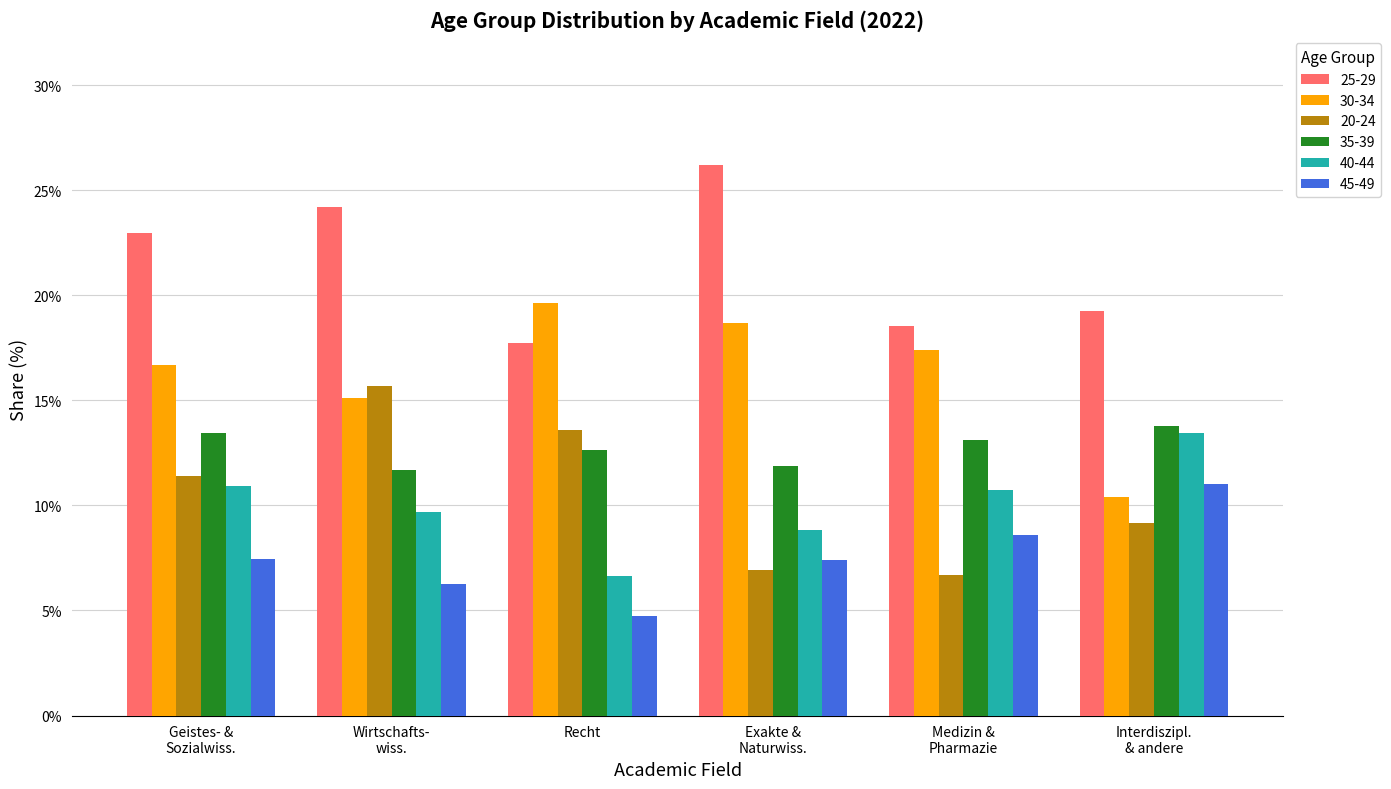

What are all the series names shown in the legend?

25-29, 30-34, 20-24, 35-39, 40-44, 45-49